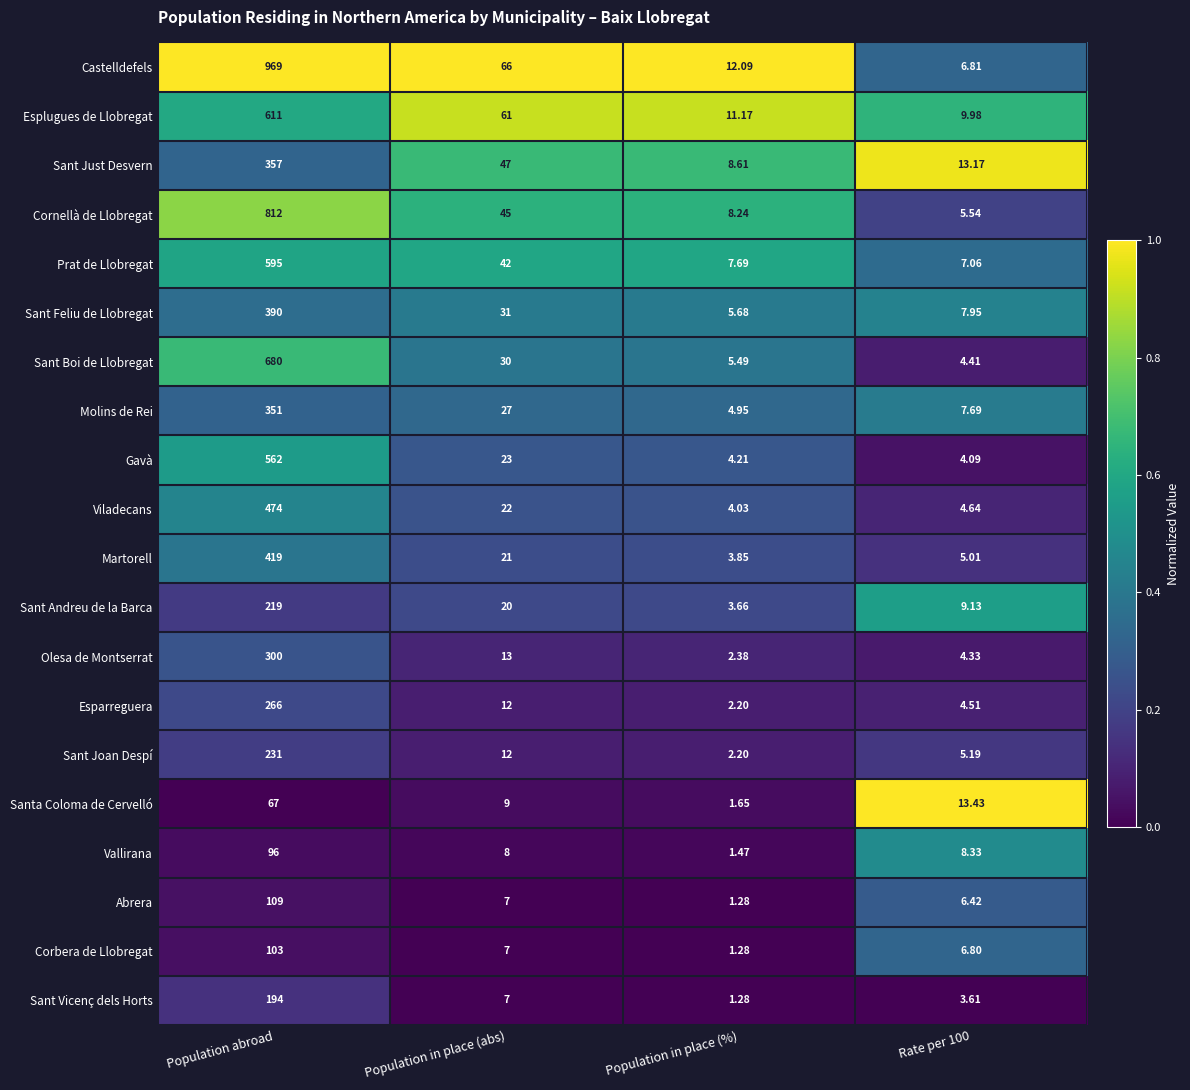

Which series has the widest spread of values?

Castelldefels